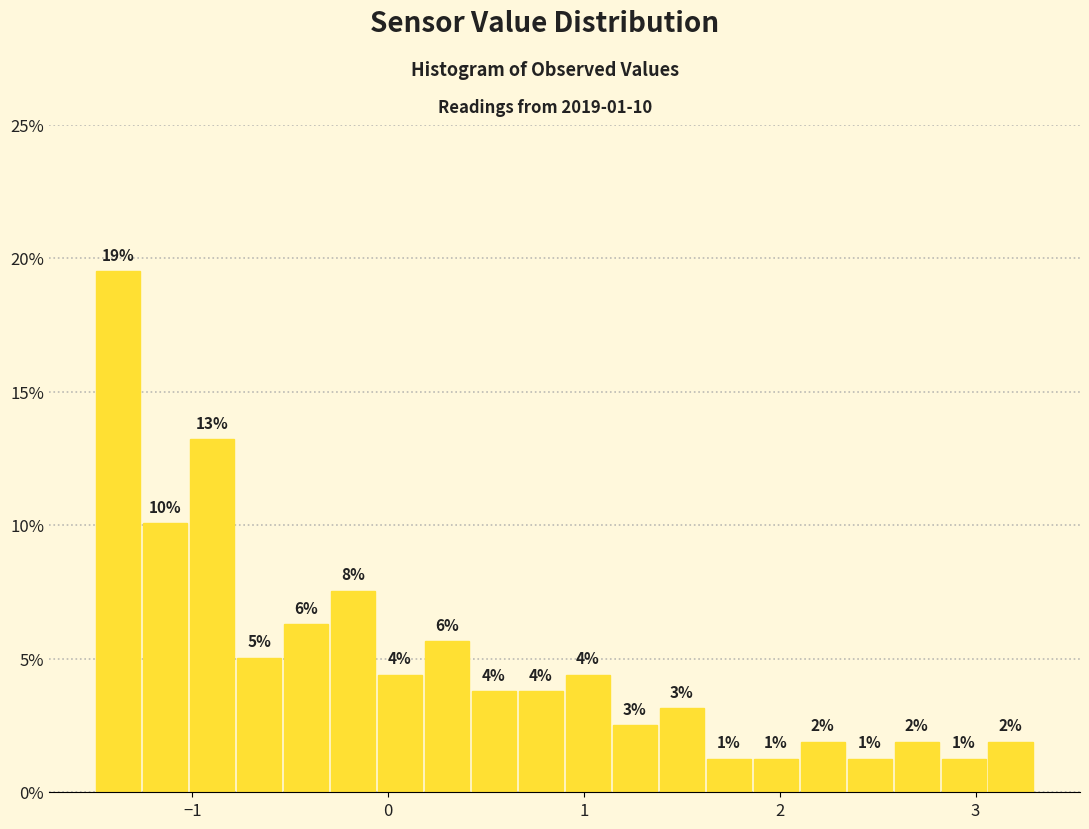

Read against the x-axis, roughly where is the centre of the tallest bar?

-1.4